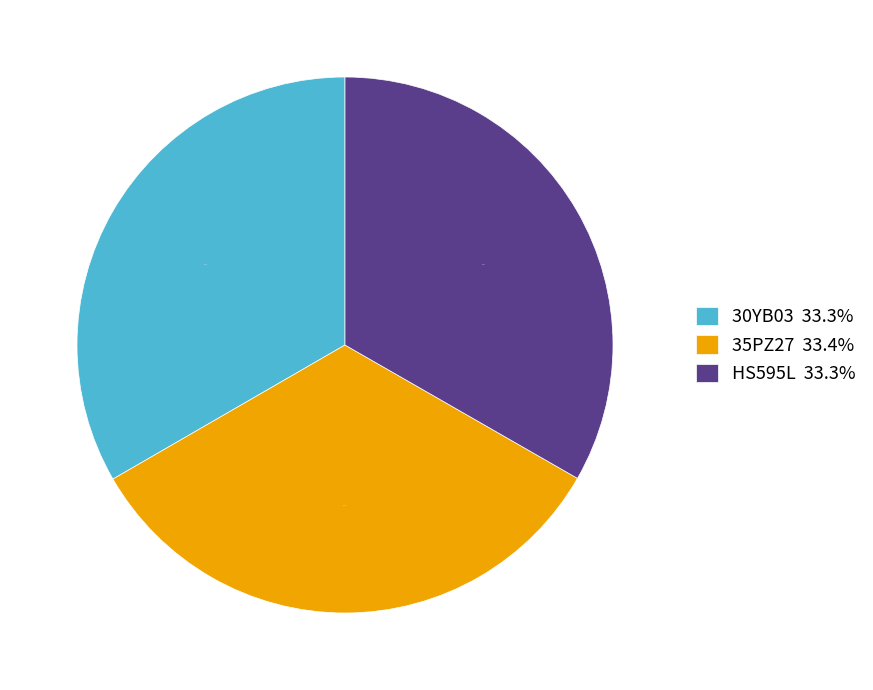

Combined, do 35PZ27 and HS595L account for over 50%?

Yes